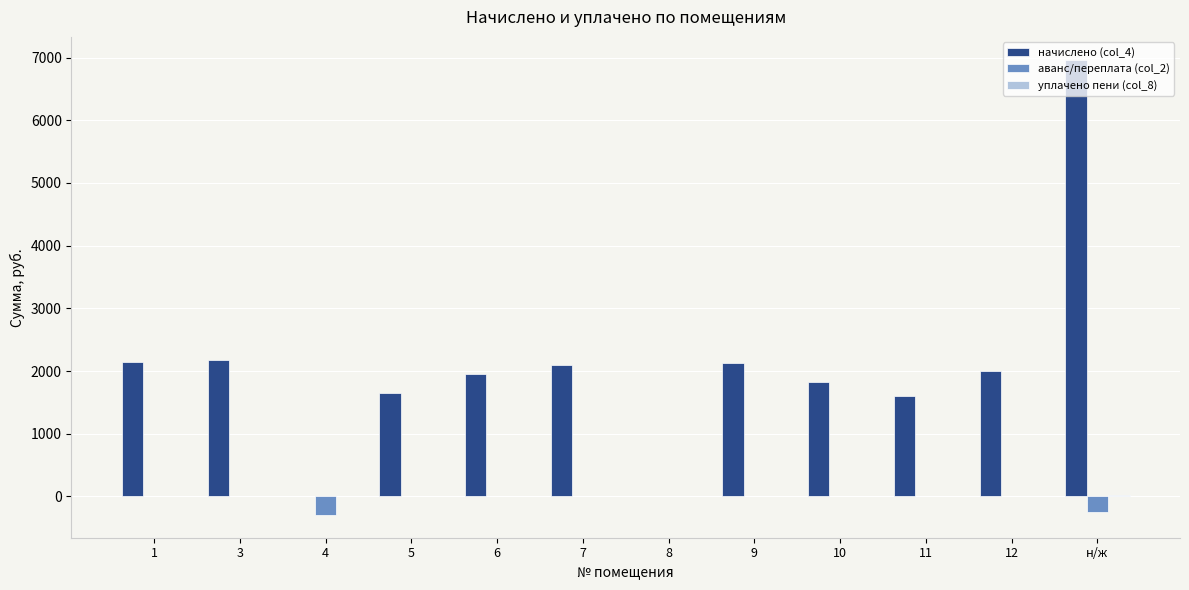

At which category does the chart reach its peak across all series?

н/ж